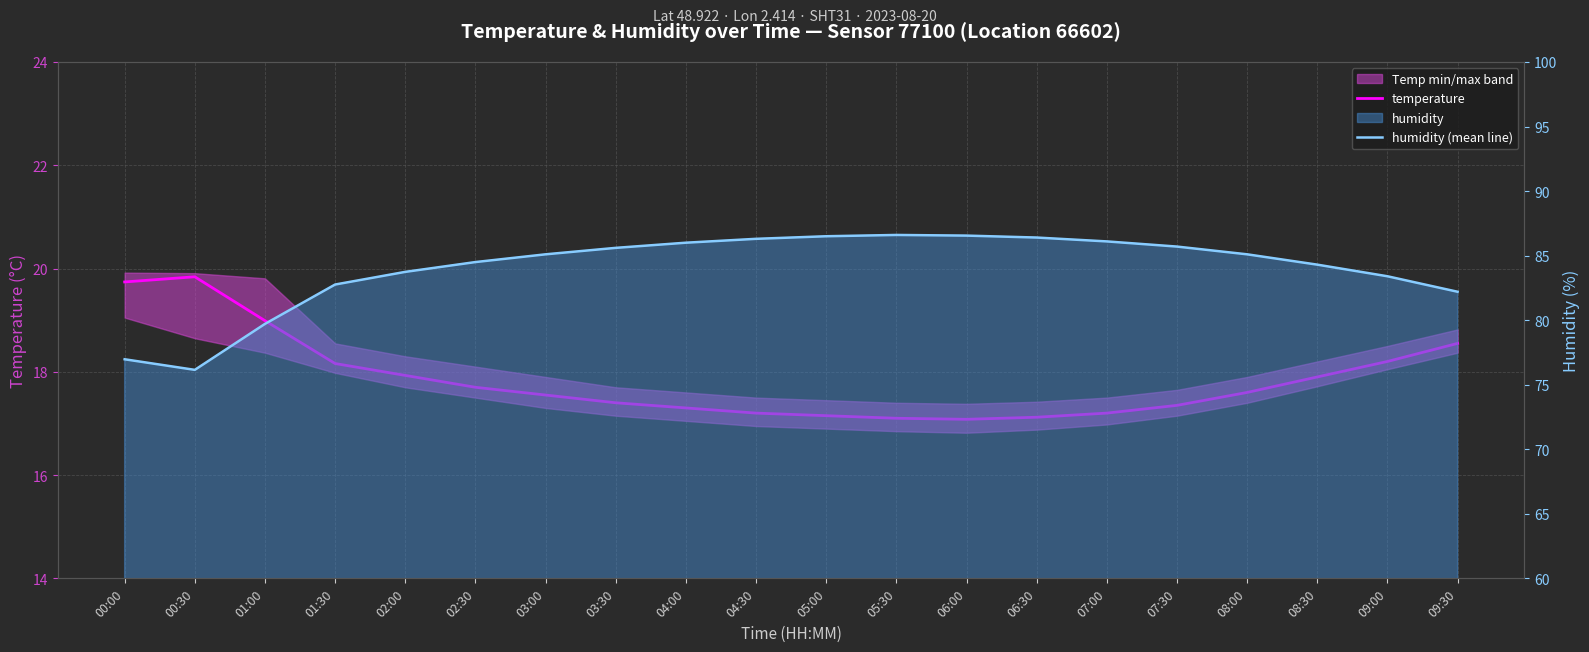

Which series has the largest total across all categories?

humidity (mean line)